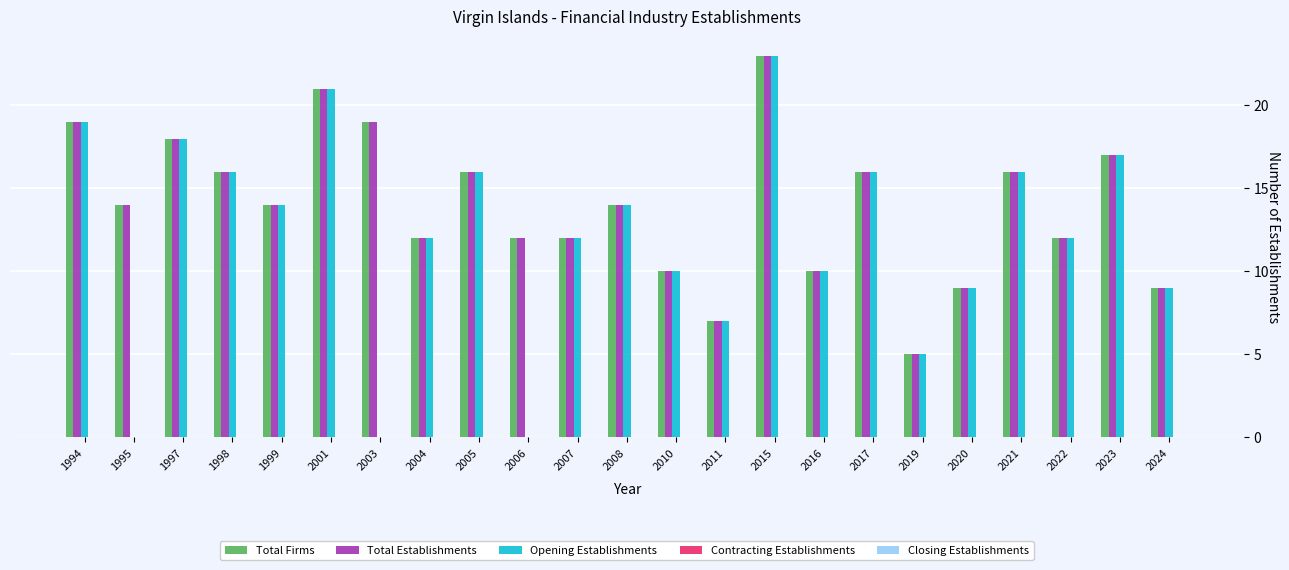

What is the difference between the Total Firms values at 2005 and 2008?

2